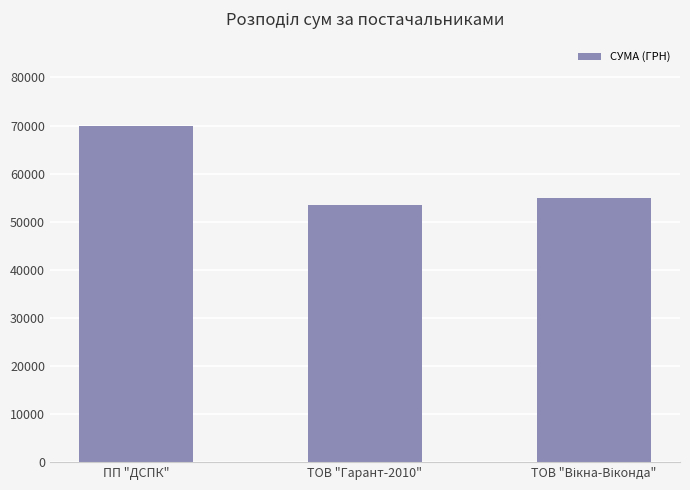

What is the average value?

59509.9